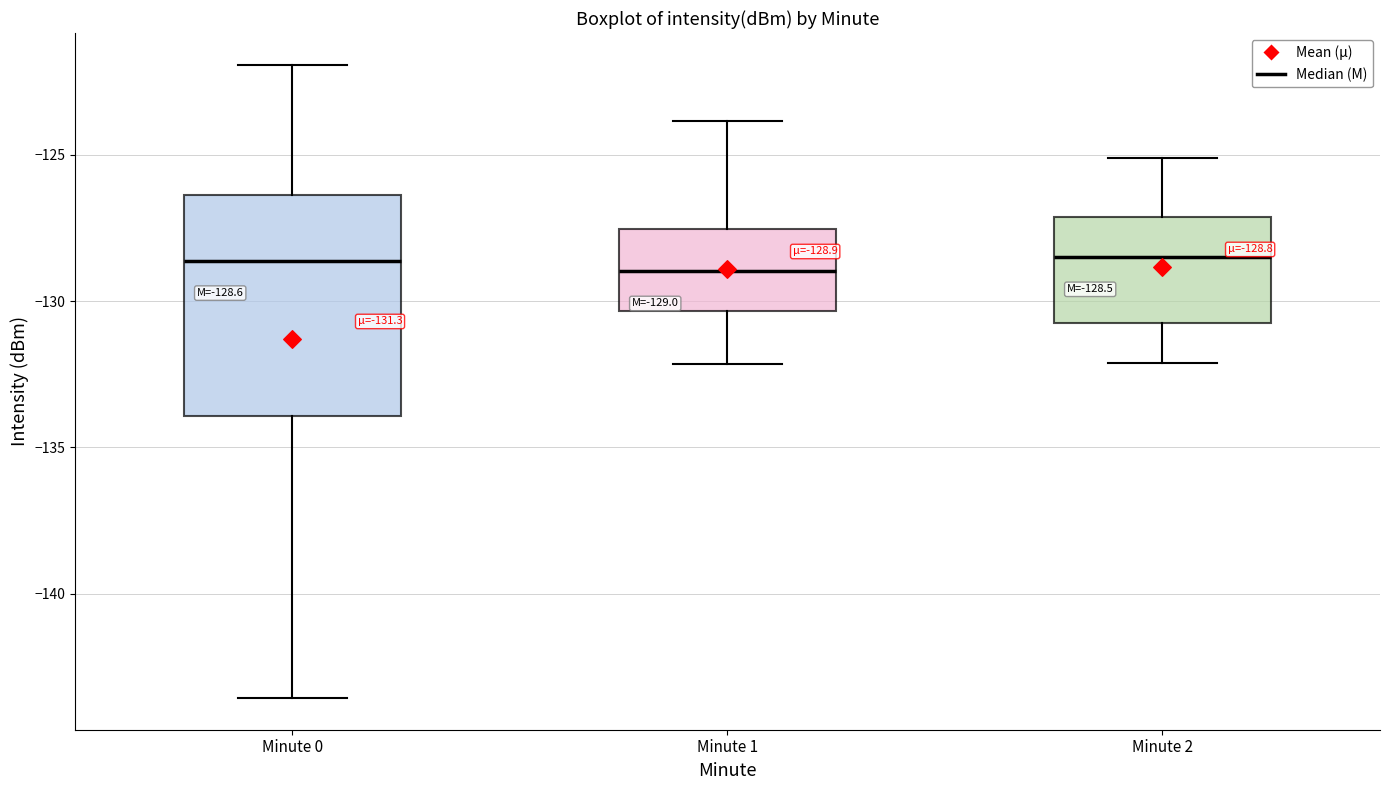

Which box is the tallest, from its lower edge to its upper edge?

Minute 0